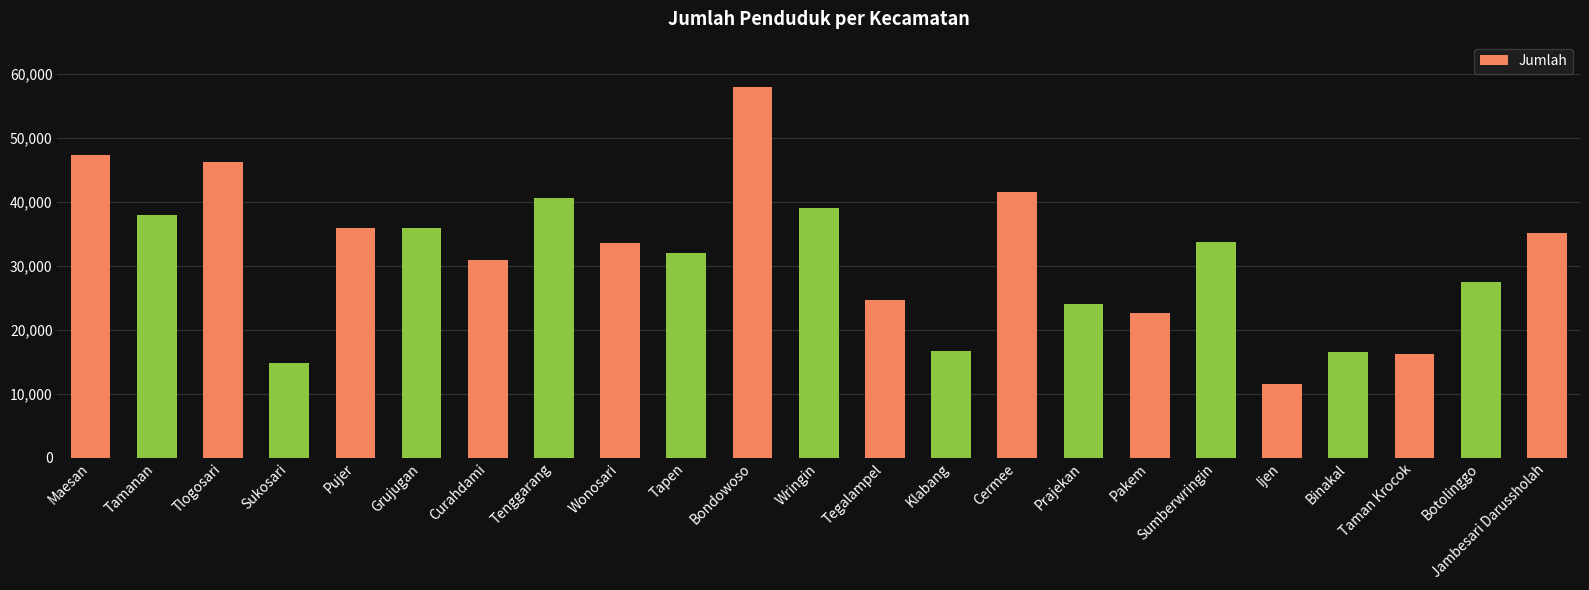

Is it true that the value at Cermee is 57826?

False